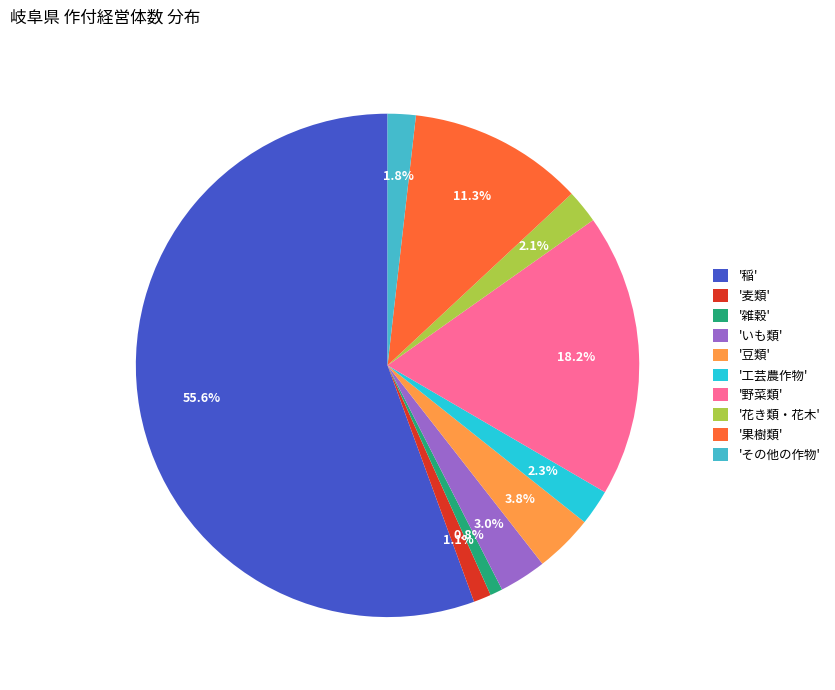

Which slice is the largest?

'稲'